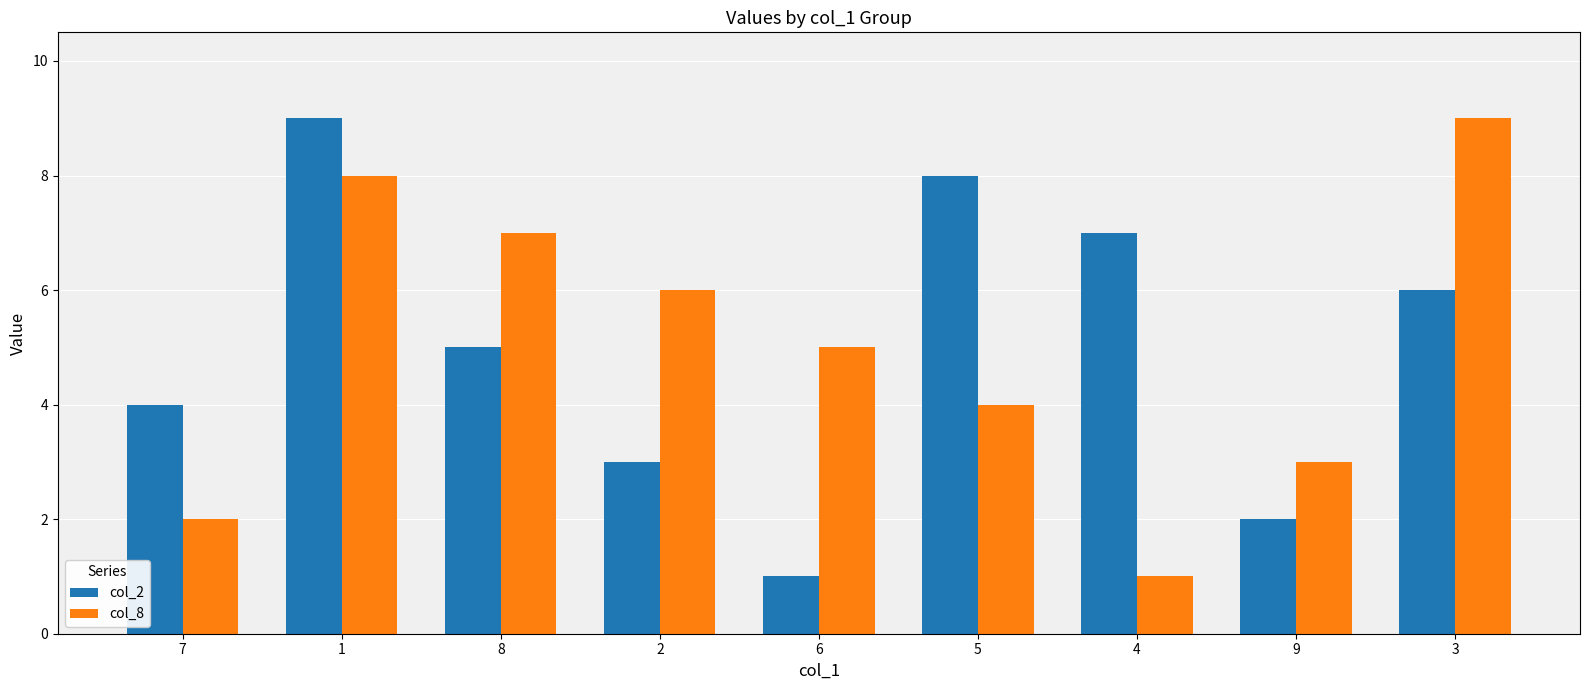

How many bars are there in each group?

2